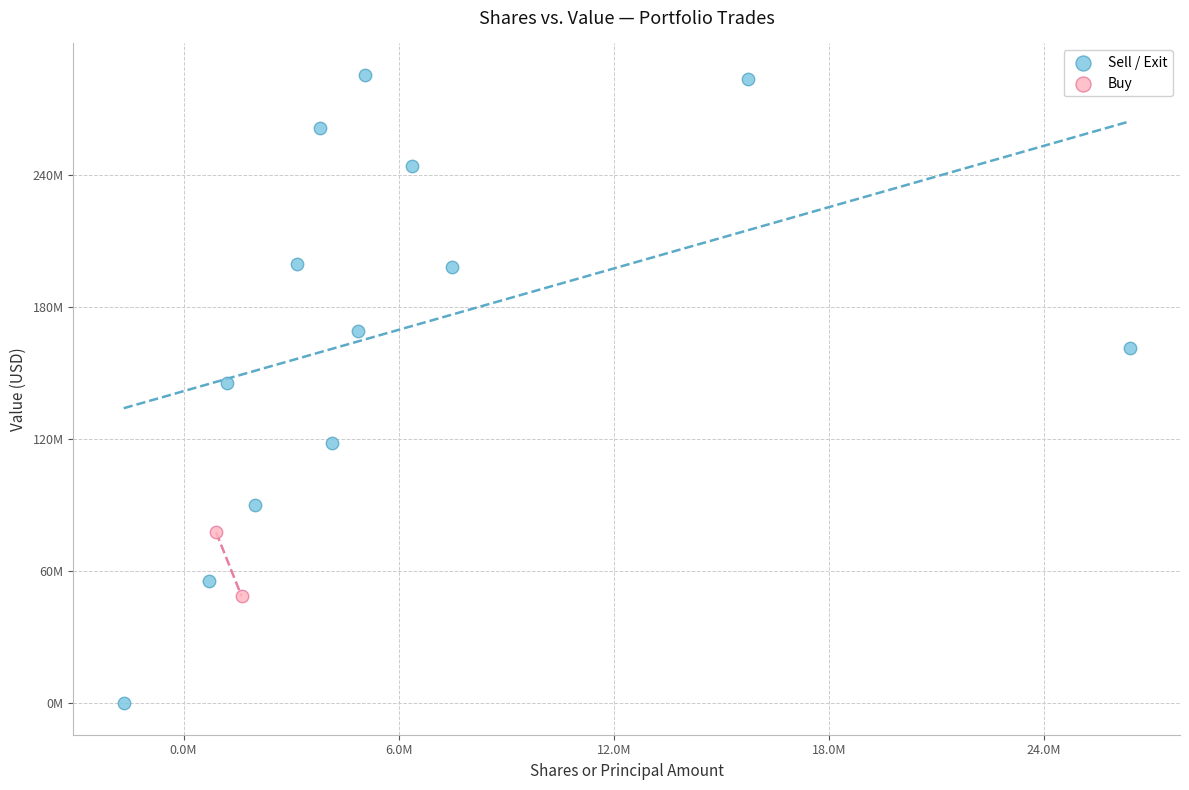

Which series contains the highest Y value?

Sell / Exit